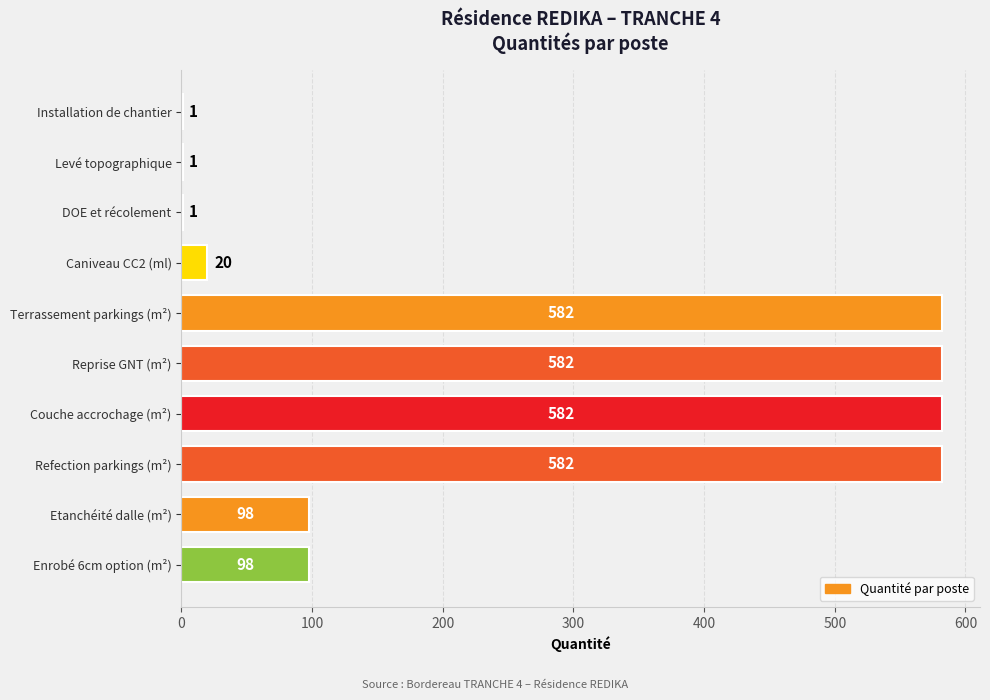

What value does the data have at Refection parkings (m²)?

582